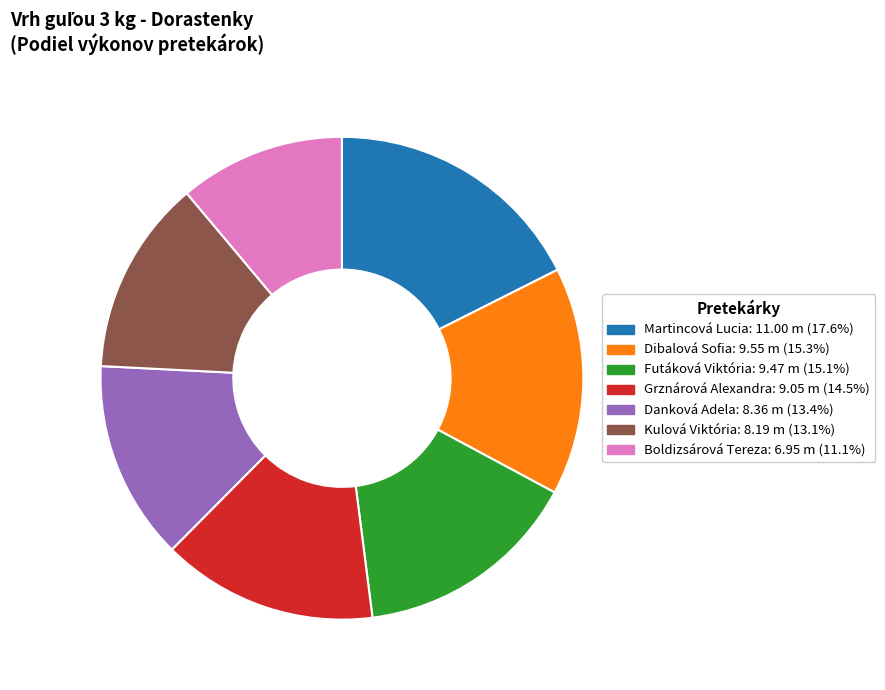

Does any single category account for the majority?

No